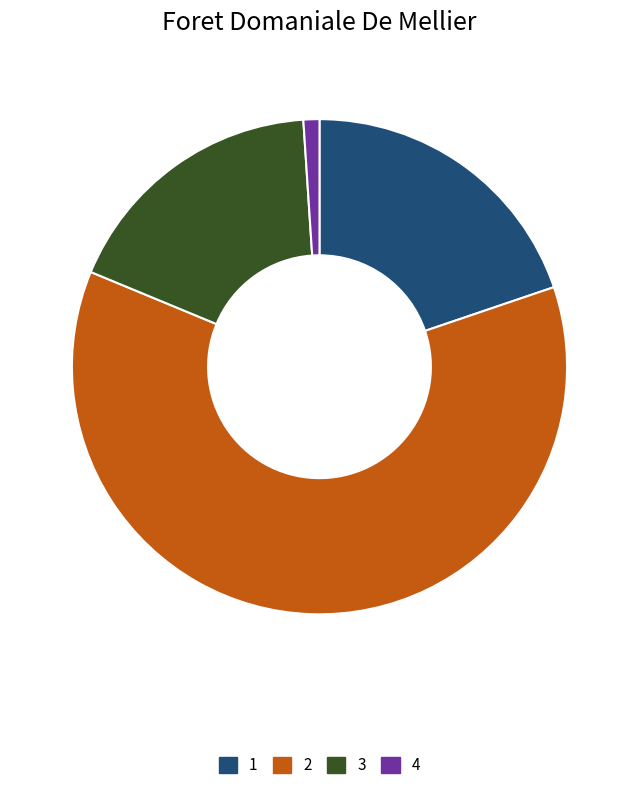

What is the majority slice?

2